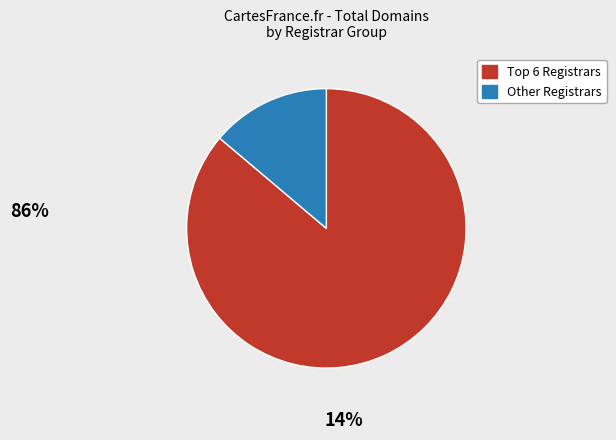

How many segments does this pie chart have?

2